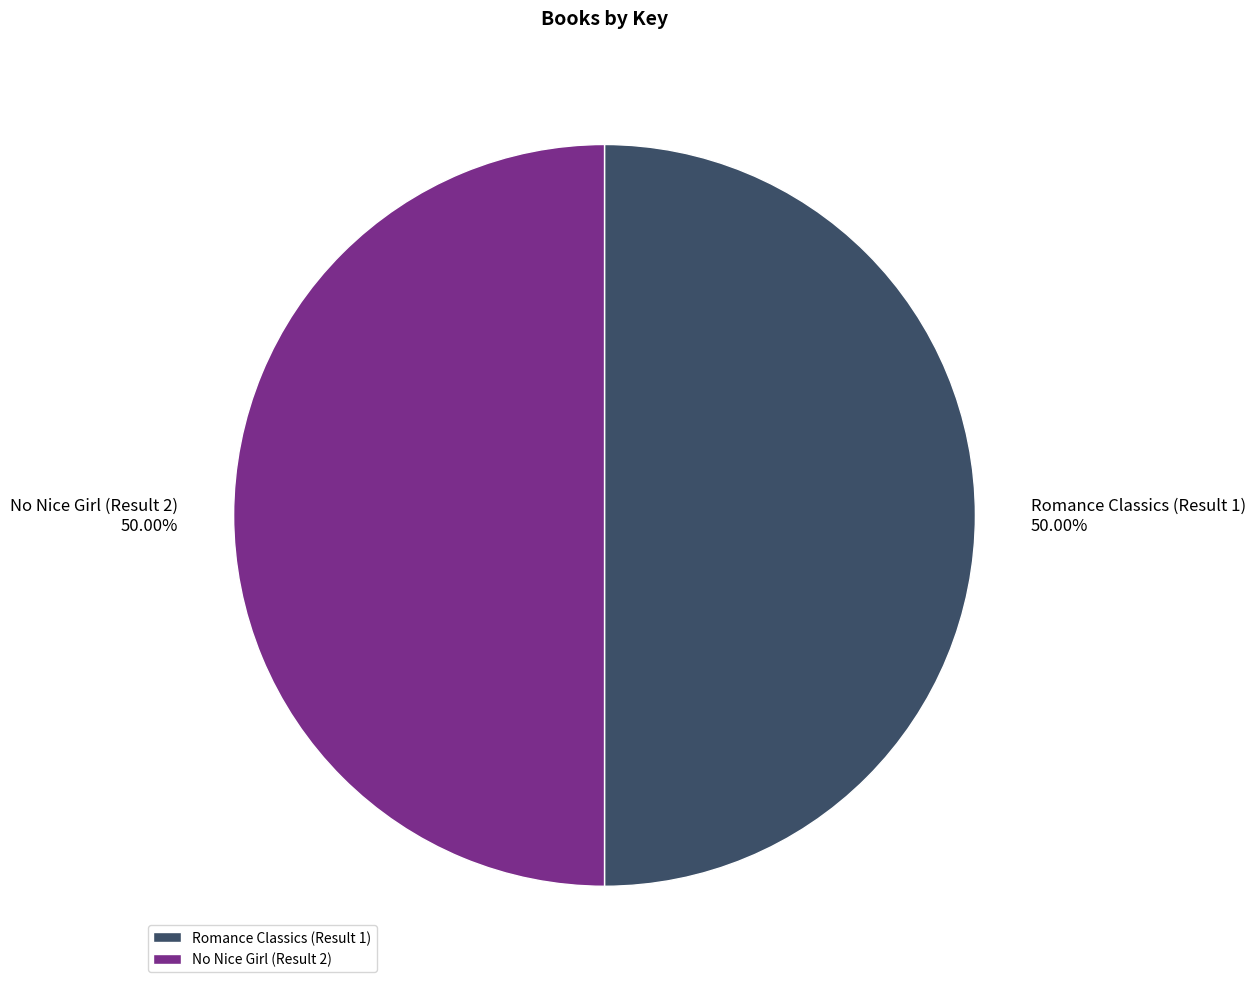

To the nearest percent, what is the combined percentage of Romance Classics (Result 1) and No Nice Girl (Result 2)?

100%